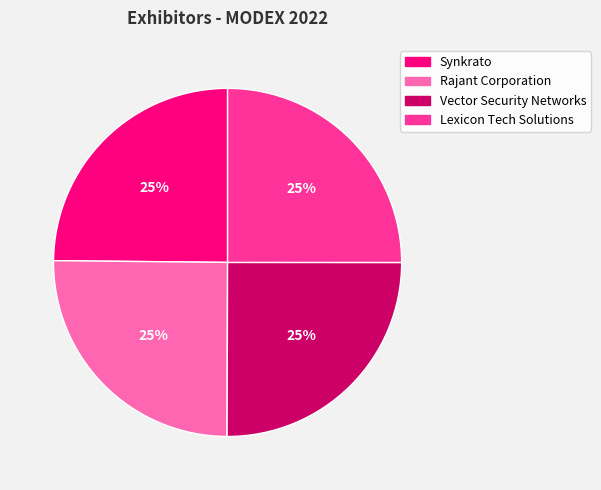

Does Rajant Corporation represent more than half of the total?

No